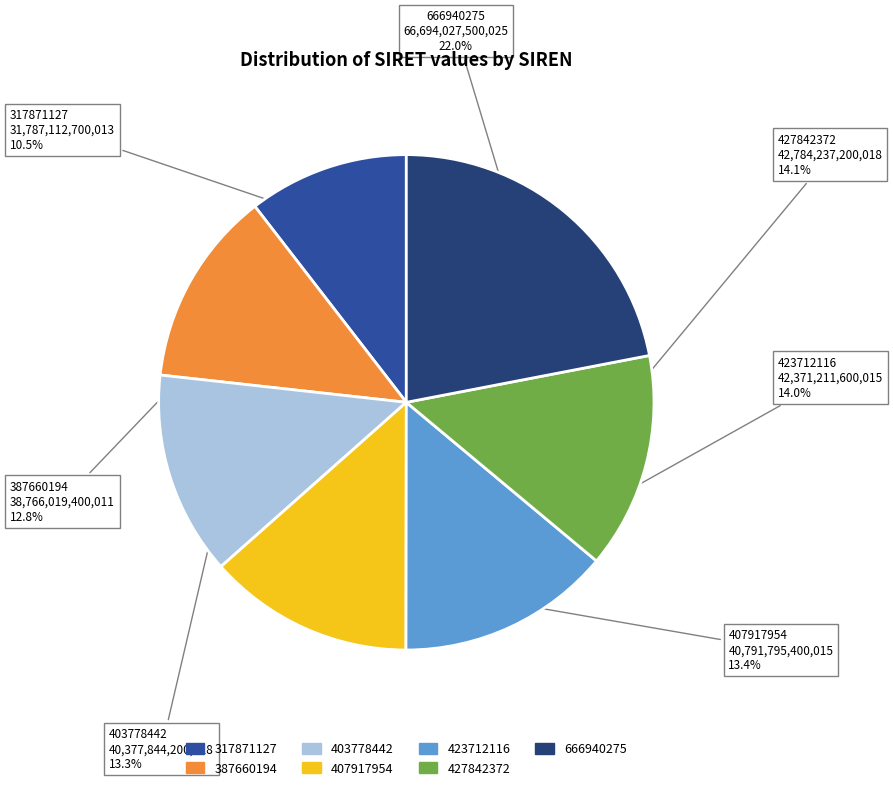

Which category has the biggest portion of the pie?

666940275